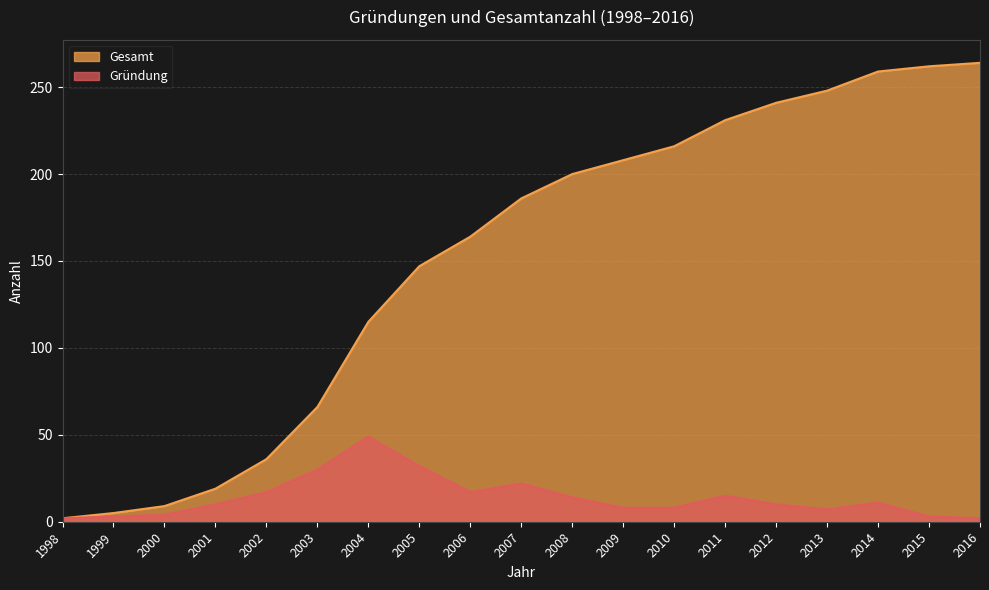

What is the maximum value for Gesamt?

264